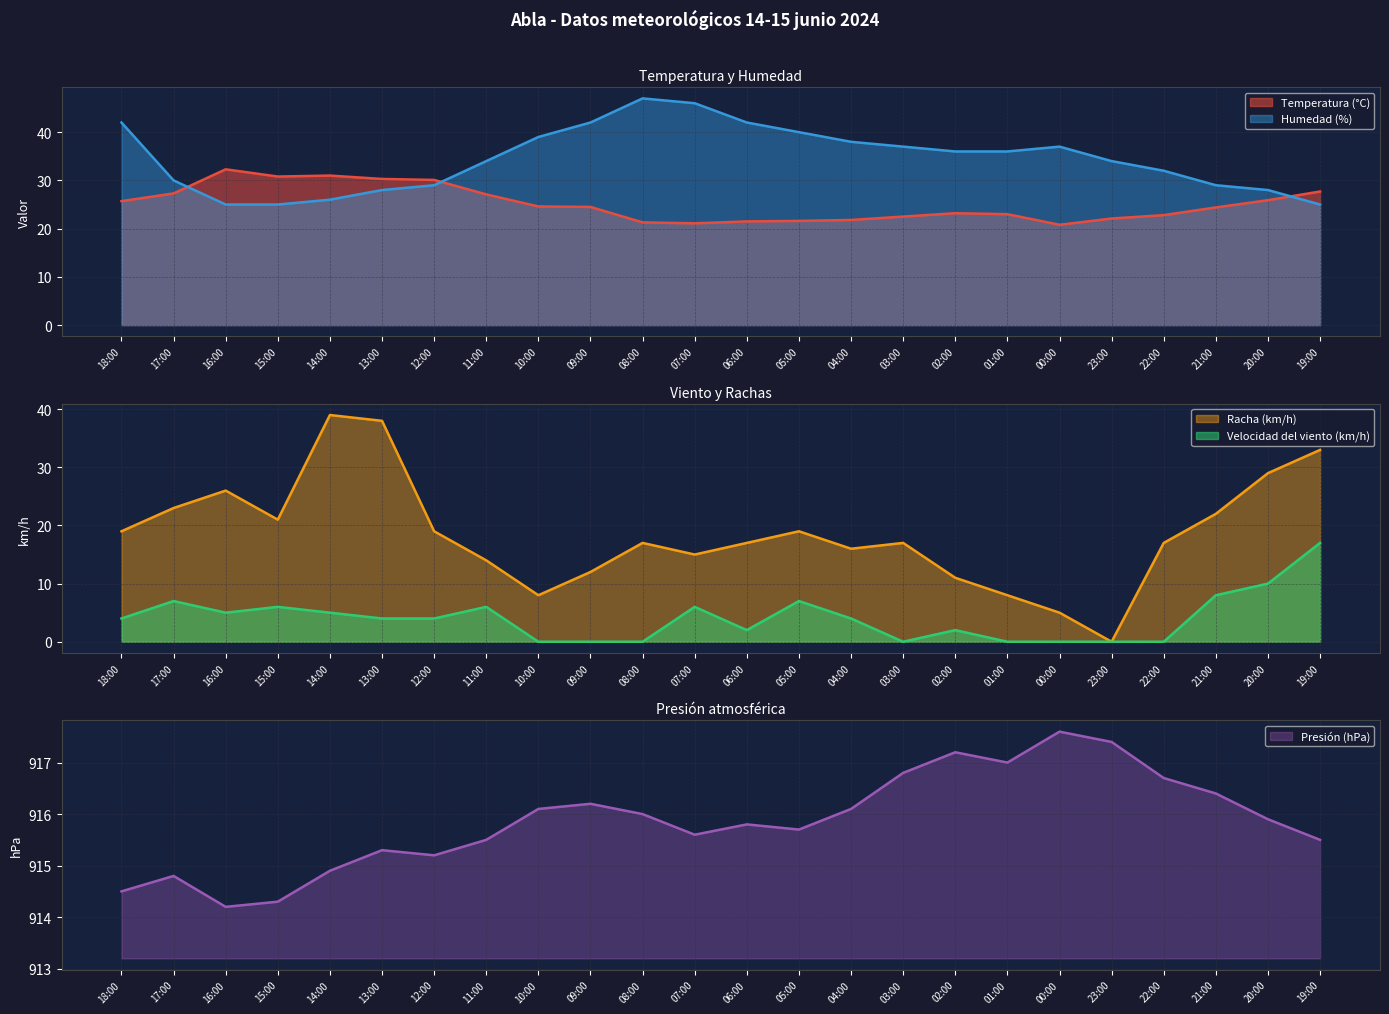

Reading left to right, what are all the values shown in this chart?

Temperatura (°C): 25.7	27.3	32.3	30.8	31.0	30.3	30.1	27.1	24.6	24.5	21.3	21.1	21.5	21.6	21.8	22.5	23.2	23.0	20.8	22.1	22.8	24.4	25.9	27.7
Humedad (%): 42.0	30.0	25.0	25.0	26.0	28.0	29.0	34.0	39.0	42.0	47.0	46.0	42.0	40.0	38.0	37.0	36.0	36.0	37.0	34.0	32.0	29.0	28.0	25.0
Presión (hPa): 914.5	914.8	914.2	914.3	914.9	915.3	915.2	915.5	916.1	916.2	916.0	915.6	915.8	915.7	916.1	916.8	917.2	917.0	917.6	917.4	916.7	916.4	915.9	915.5
Velocidad del viento (km/h): 4.0	7.0	5.0	6.0	5.0	4.0	4.0	6.0	0.0	0.0	0.0	6.0	2.0	7.0	4.0	0.0	2.0	0.0	0.0	0.0	0.0	8.0	10.0	17.0
Racha (km/h): 19.0	23.0	26.0	21.0	39.0	38.0	19.0	14.0	8.0	12.0	17.0	15.0	17.0	19.0	16.0	17.0	11.0	8.0	5.0	0.0	17.0	22.0	29.0	33.0